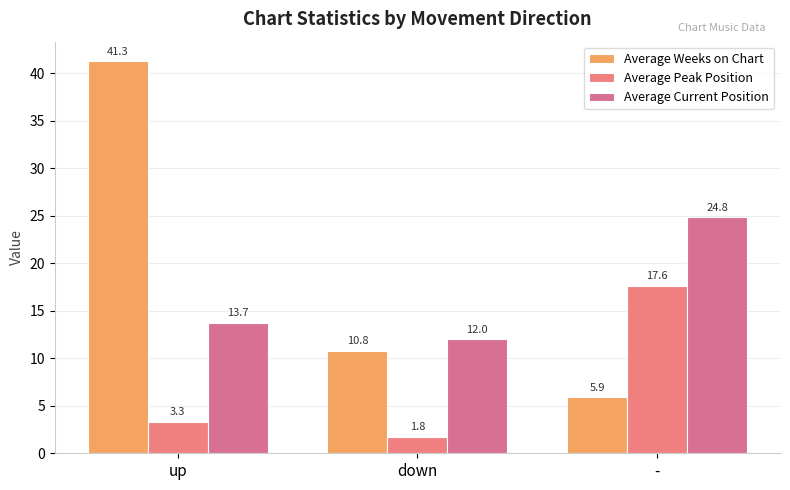

Which series changed the most between up and -?

Average Weeks on Chart